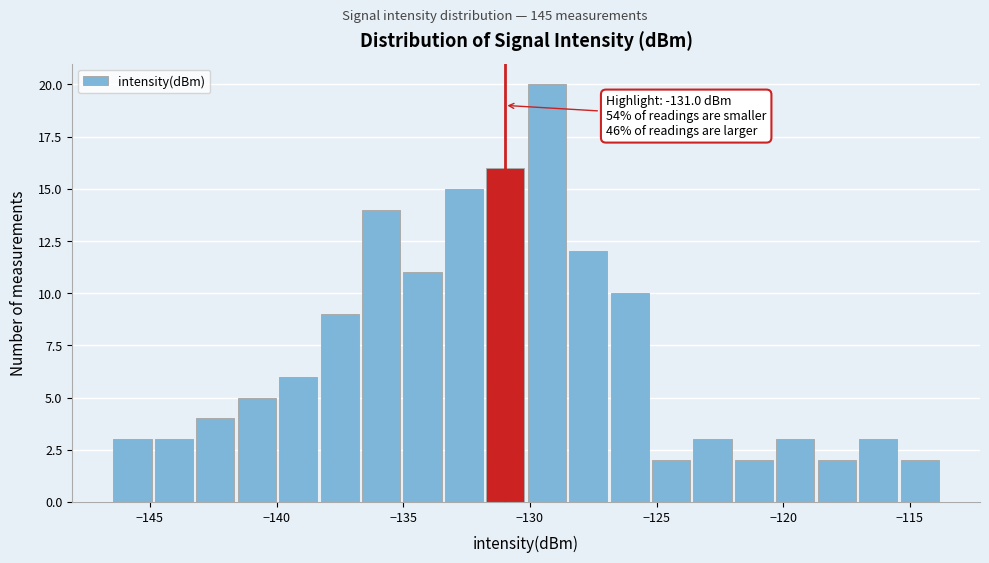

Around what value on the x-axis is the tallest bar? Give the approximate position of its centre, as read against the axis.

-129.5